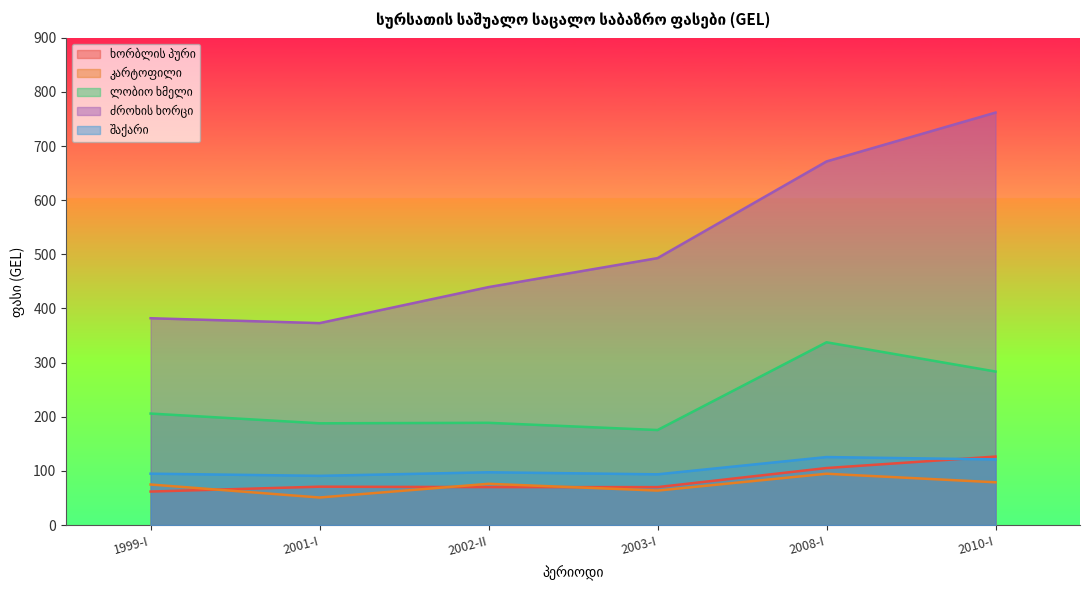

What is the sum of all ლობიო ხმელი values?

1379.7